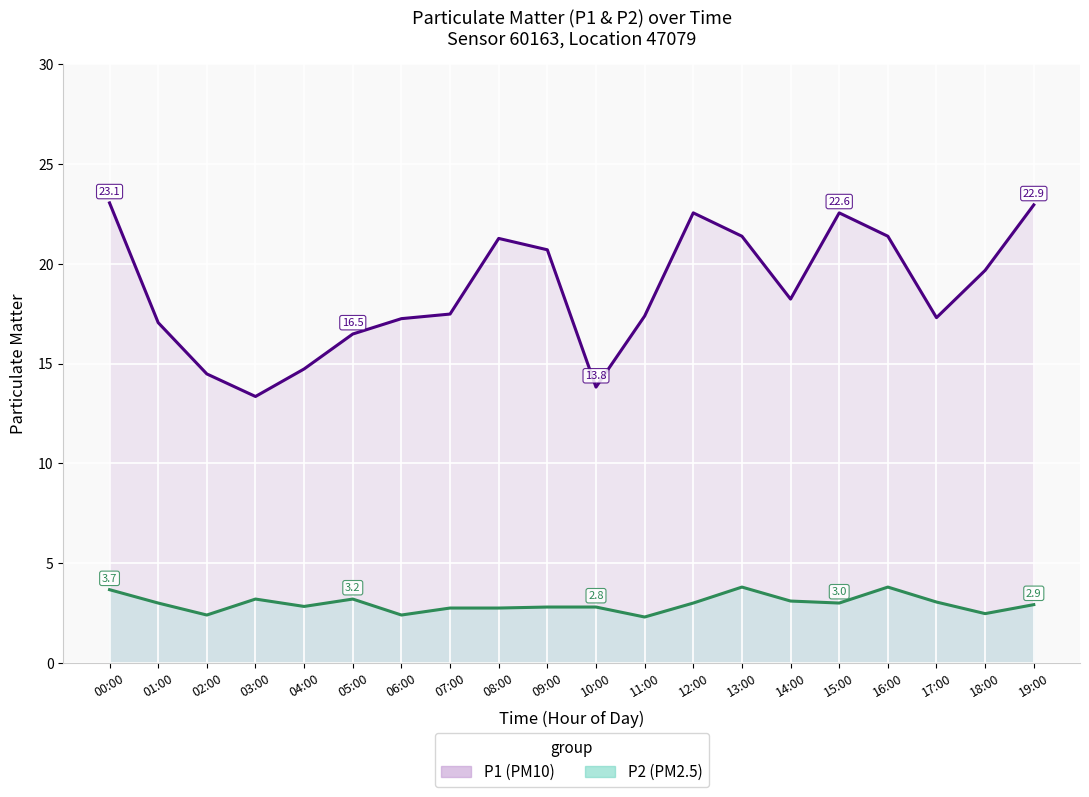

At which category does P1 reach its first local valley?

03:00